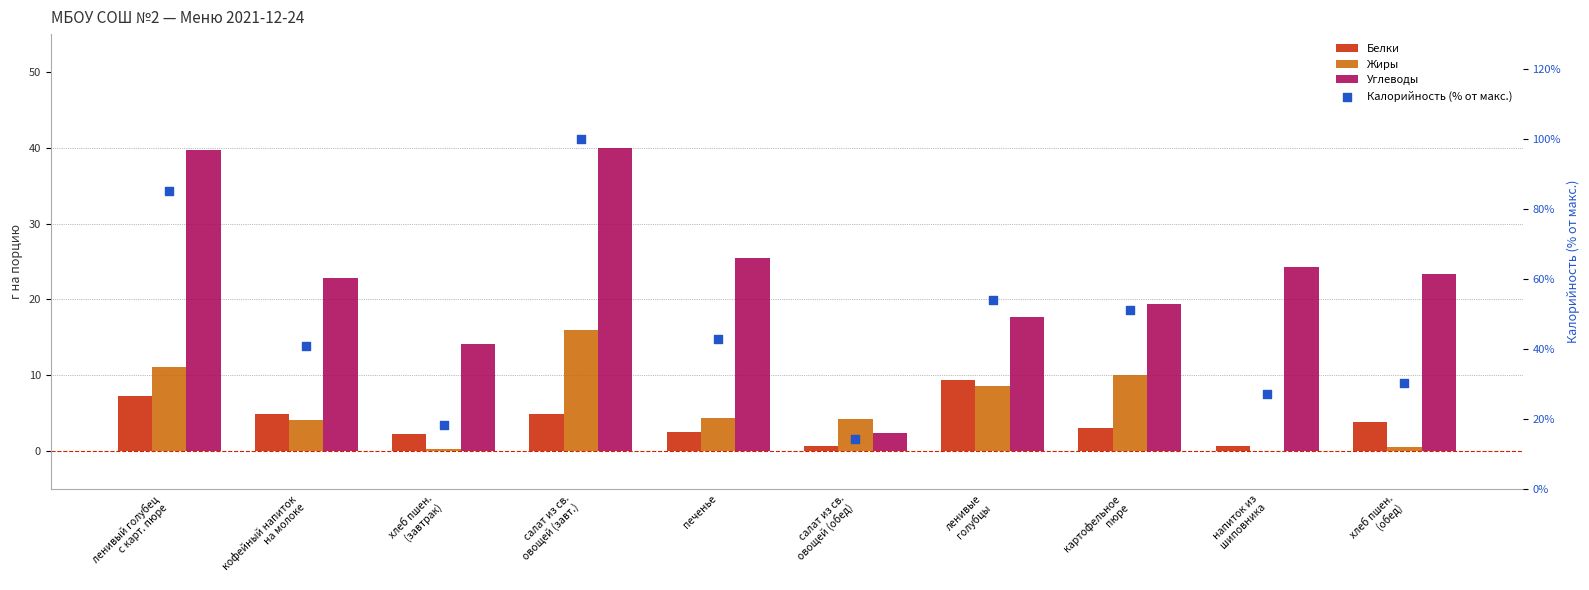

Which series reaches the maximum Y coordinate?

Калорийность (% от макс.)